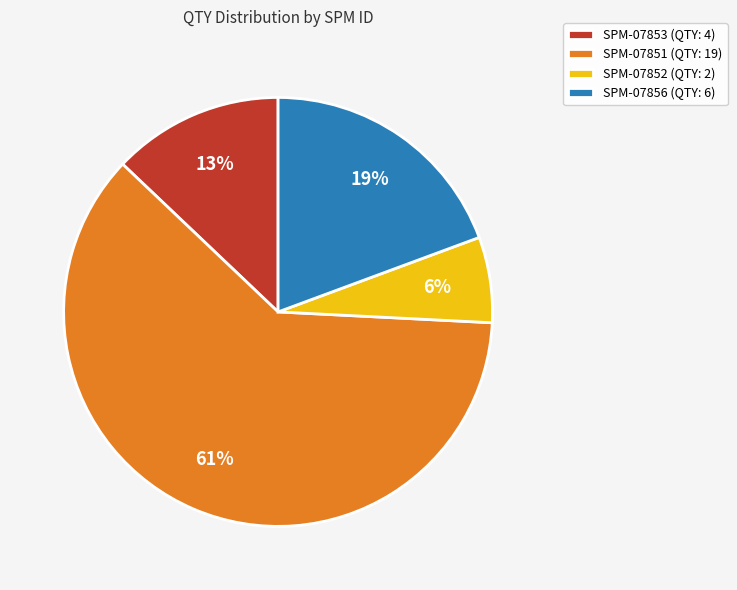

What is the largest slice in the pie chart?

SPM-07851 (QTY: 19)